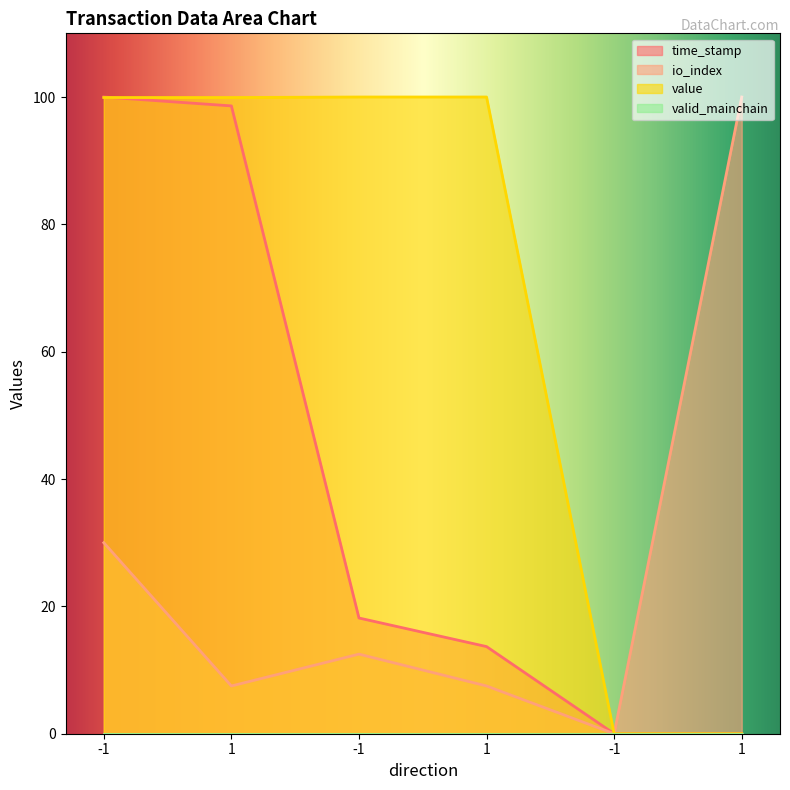

How many lines are shown in the chart?

4